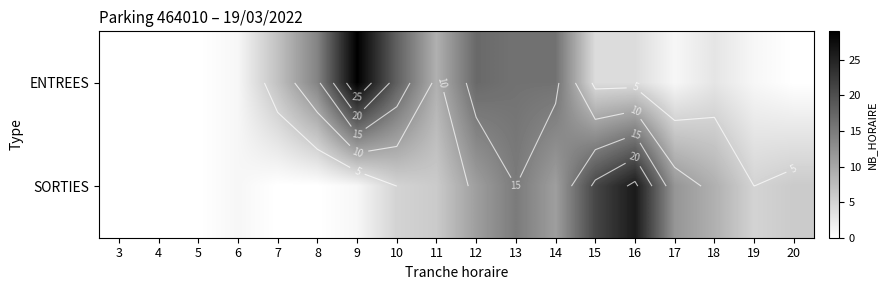

What is the difference between the ENTREES values at 11 and 6?

8